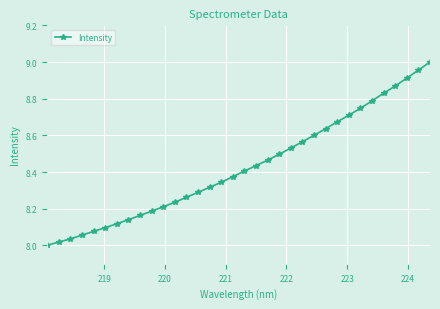

What is the difference between the second highest and minimum values?

1.0